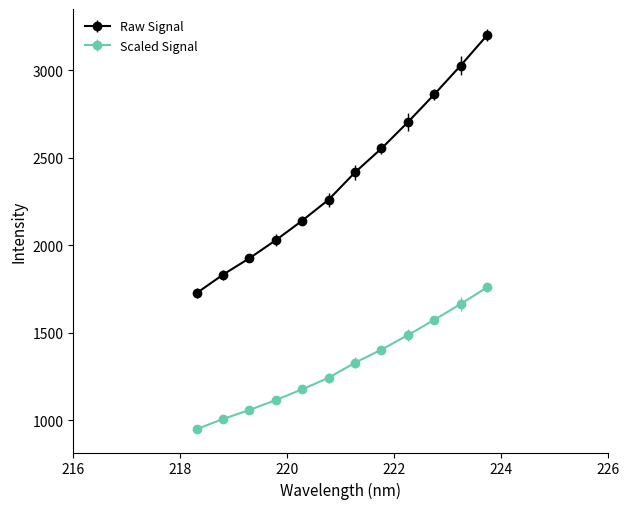

Which series has the largest range (max minus min)?

Raw Signal